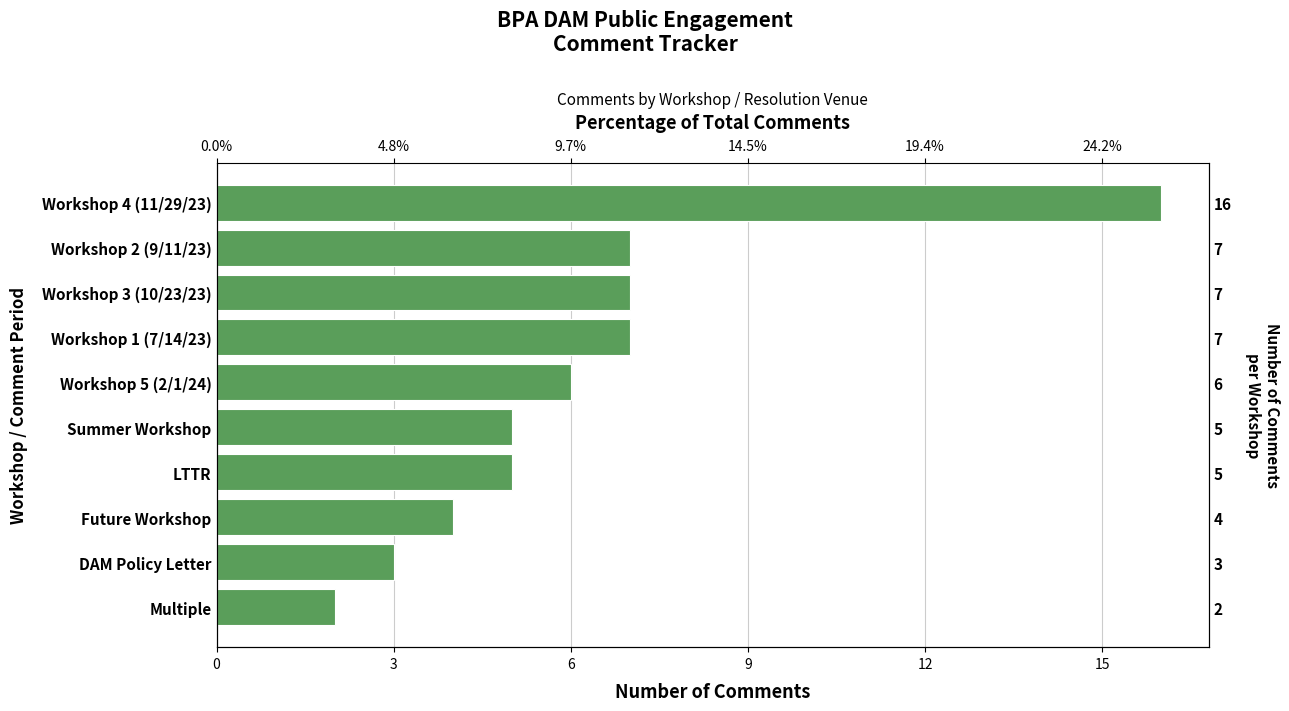

Count the number of categories in the chart.

10